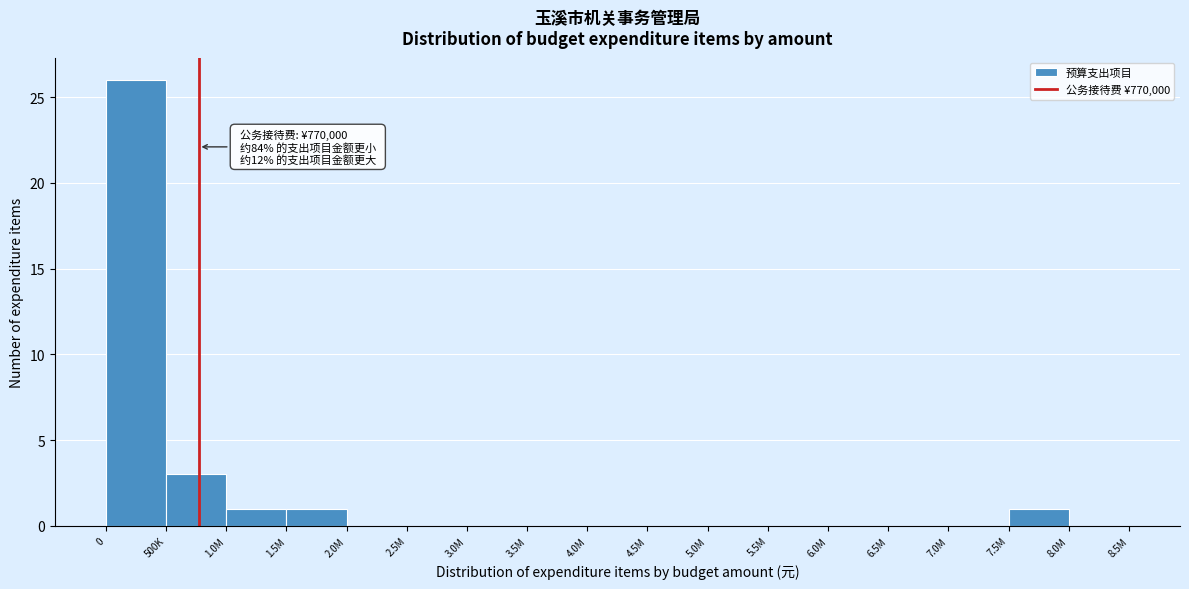

Reading left to right, list all the values displayed in this chart.

0=26	500K=3	1.0M=1	1.5M=1	2.0M=0	2.5M=0	3.0M=0	3.5M=0	4.0M=0	4.5M=0	5.0M=0	5.5M=0	6.0M=0	6.5M=0	7.0M=0	7.5M=1	8.0M=0